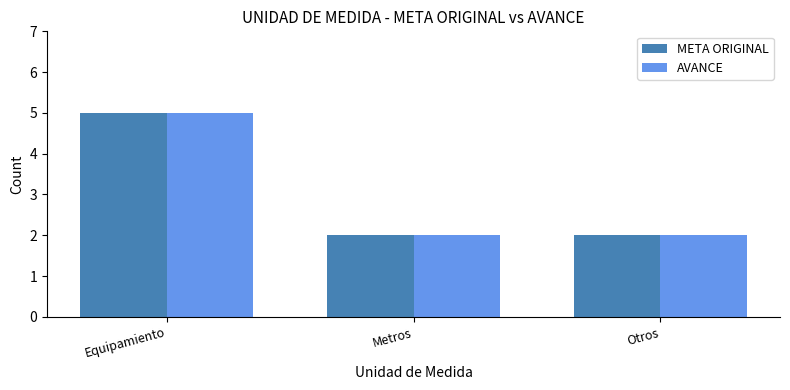

How many data points does each series have?

3